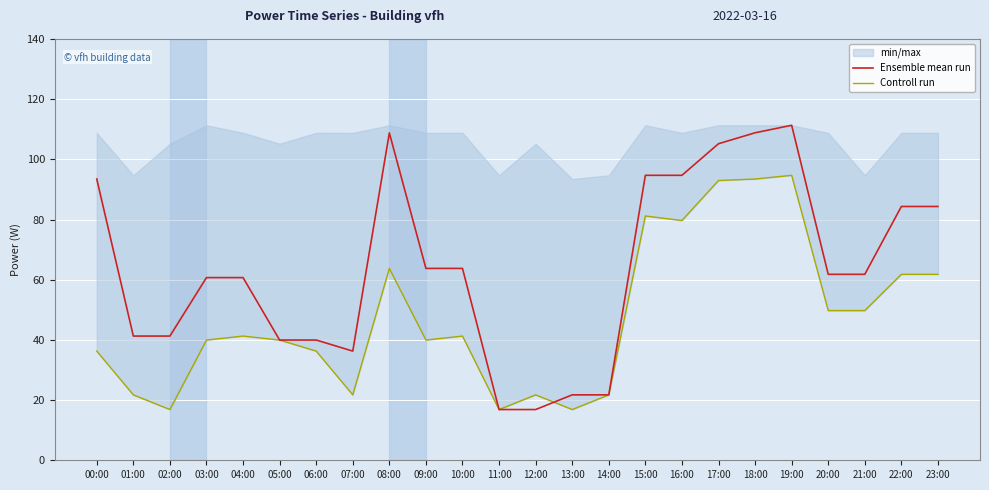

Which has a higher value, 15:00 or 14:00?

15:00